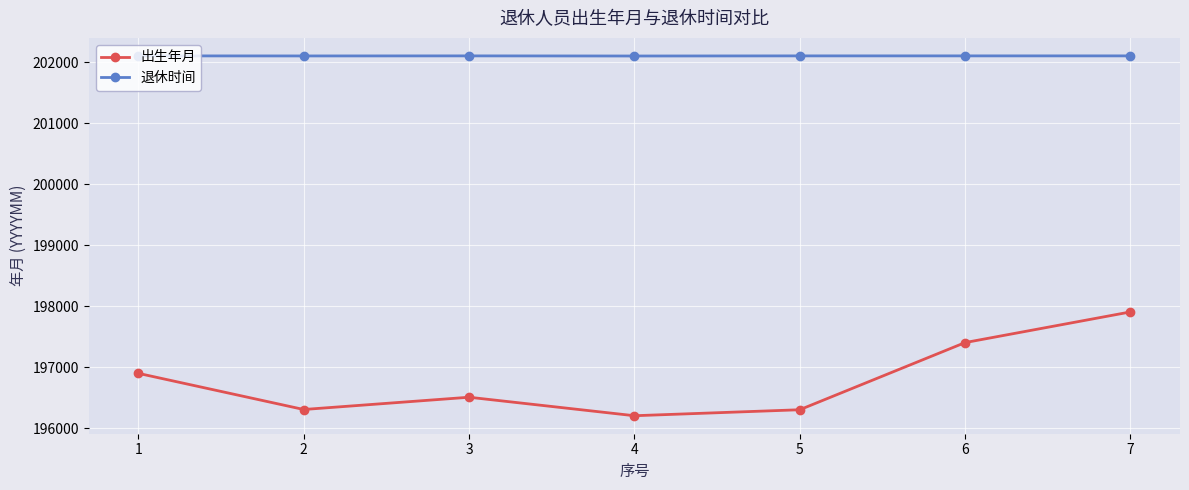

True or false: 出生年月 and 退休时间 cross at least once.

False